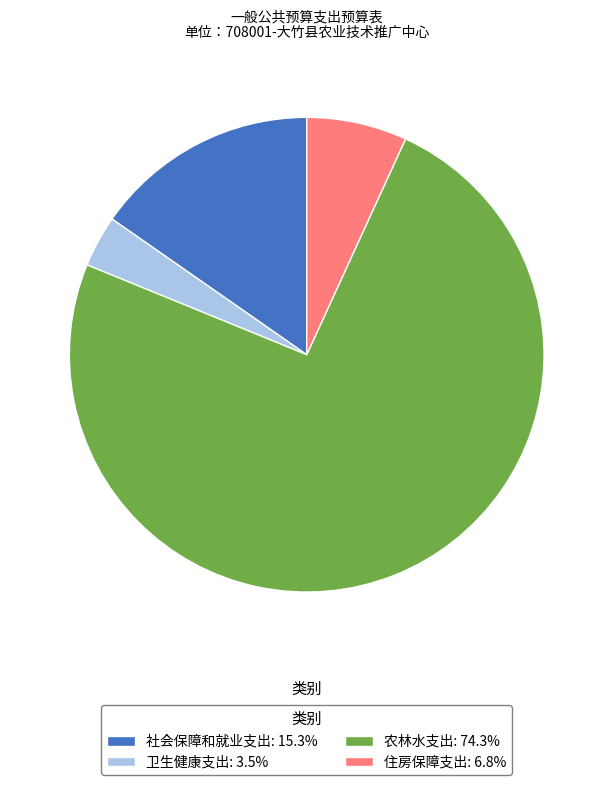

What is the majority slice?

农林水支出